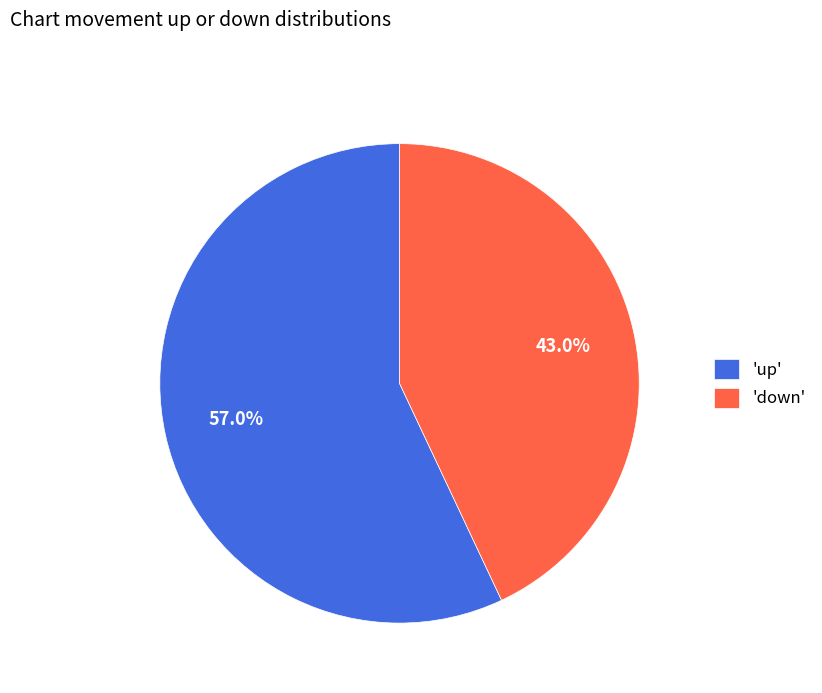

Approximately how many times larger is the value at 'down' compared to 'up'?

0.8